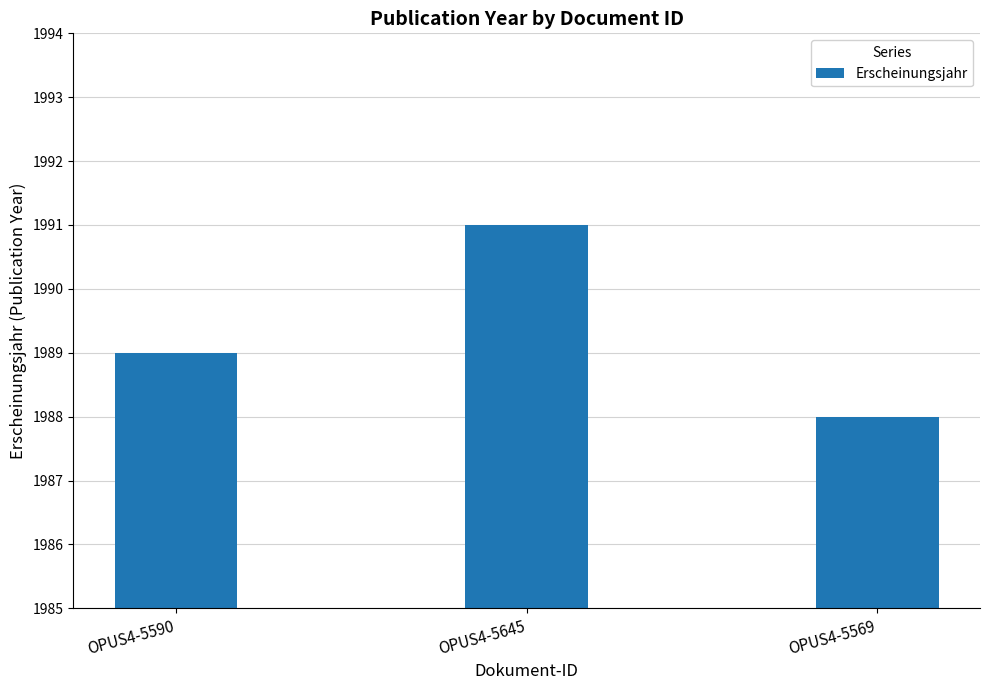

Which has a higher value, OPUS4-5590 or OPUS4-5645?

OPUS4-5645